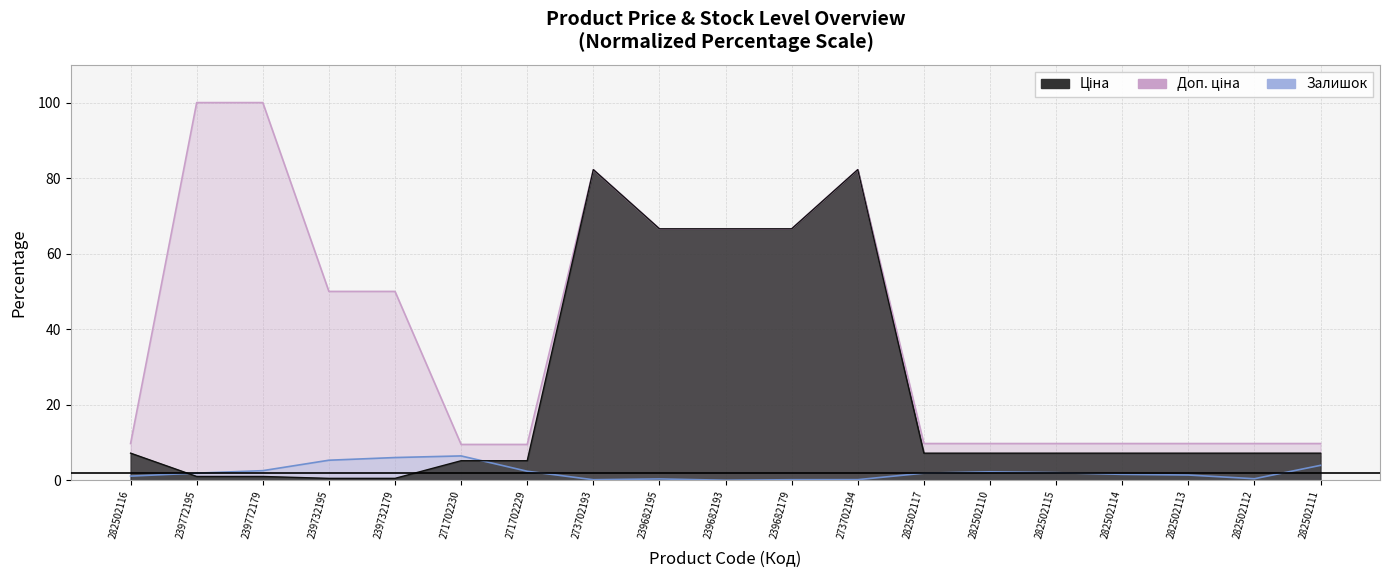

True or false: Доп. ціна has a value of 100.0 at 239772195.

True